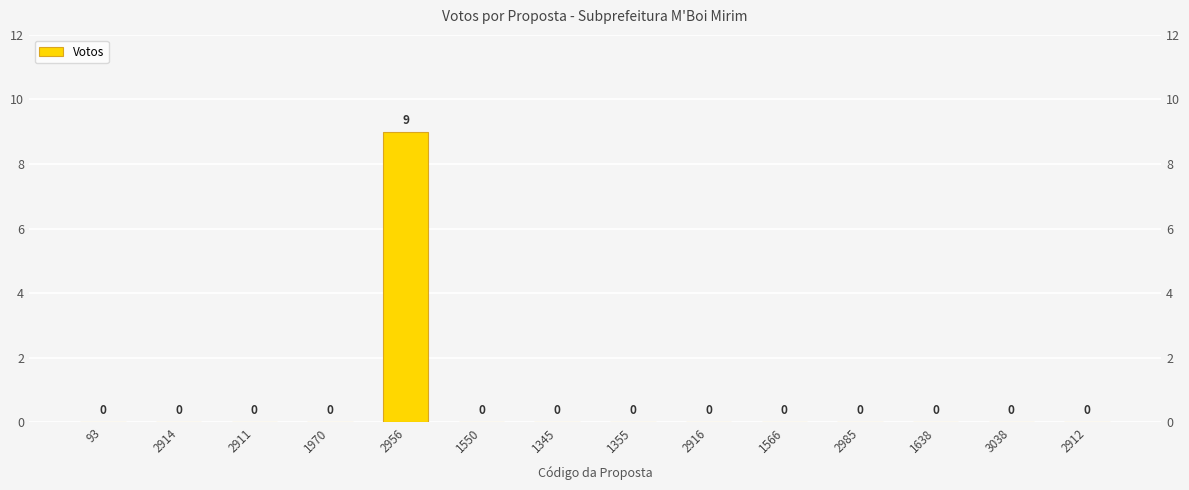

What is the greatest value displayed?

9